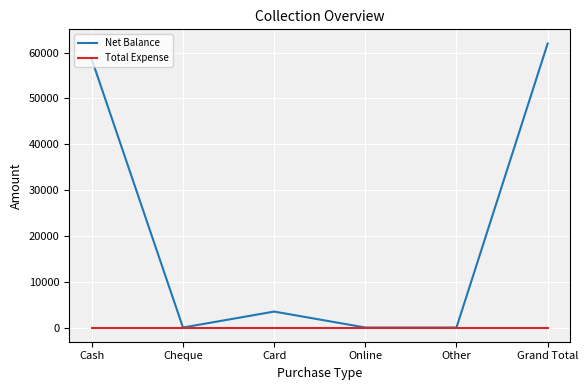

At which category is the sum across all series the highest?

Grand Total